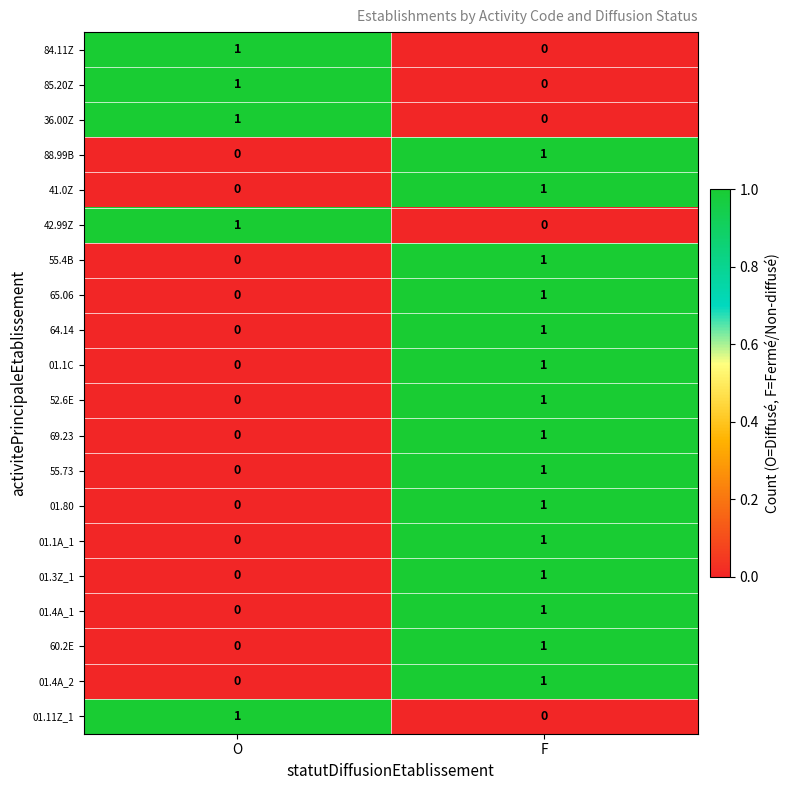

Which category has the lowest value in the 42.99Z series?

F